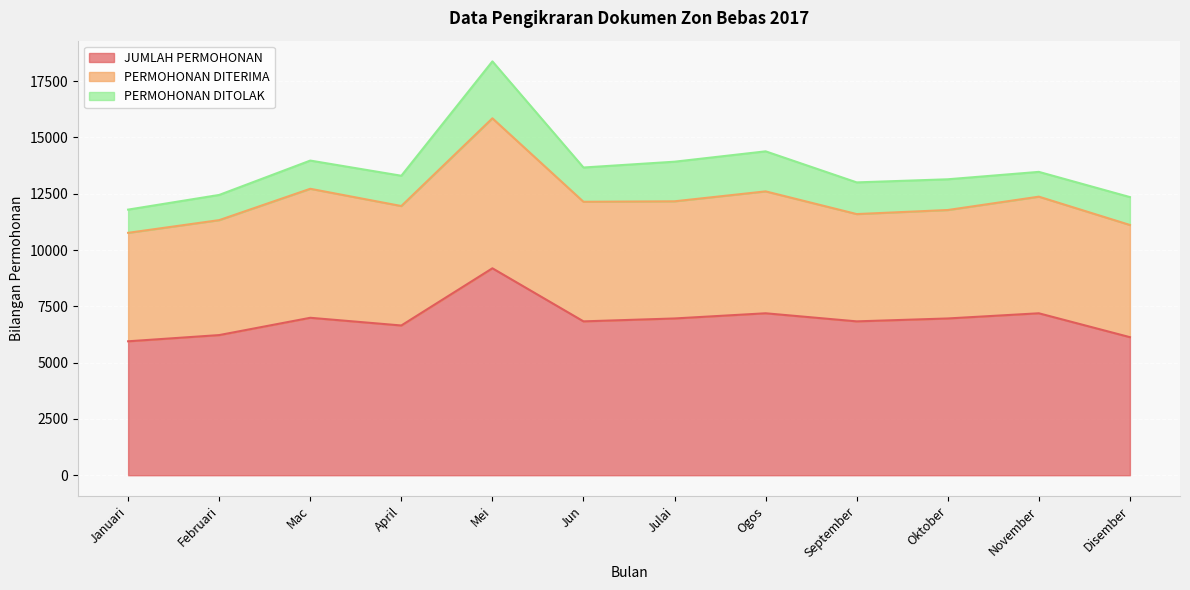

Where is PERMOHONAN DITERIMA nearest to the value 5713?

Mac